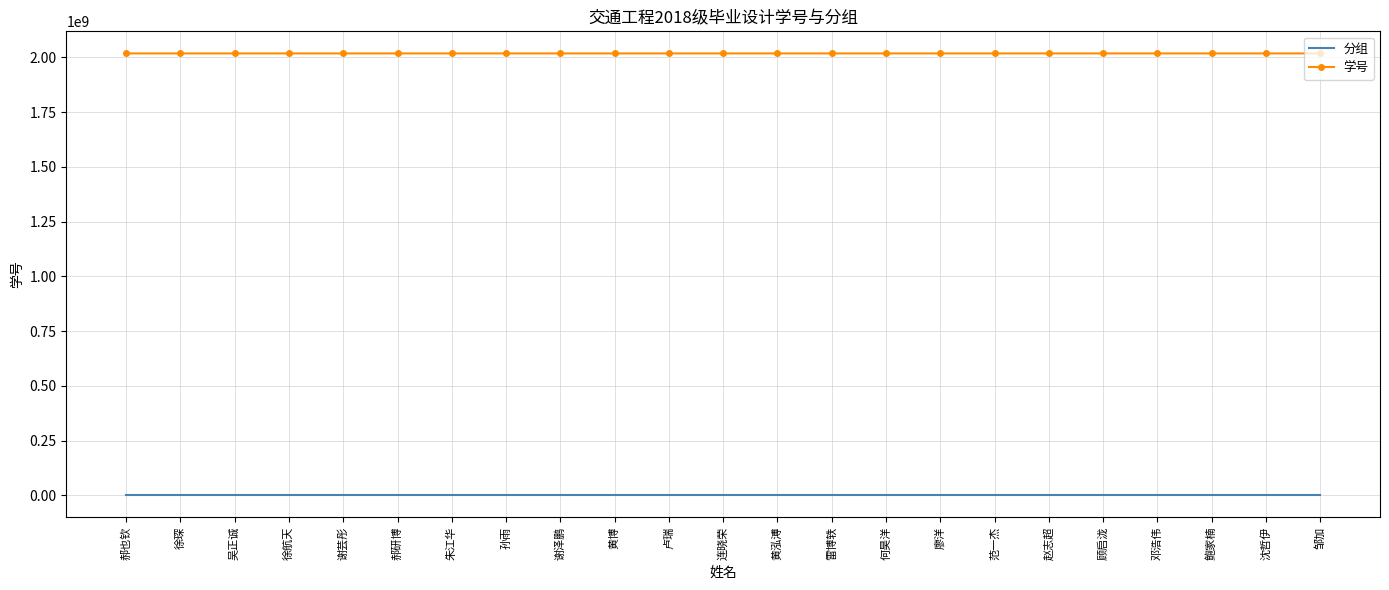

Rank the series at 廖洋 from highest to lowest value.

学号, 分组